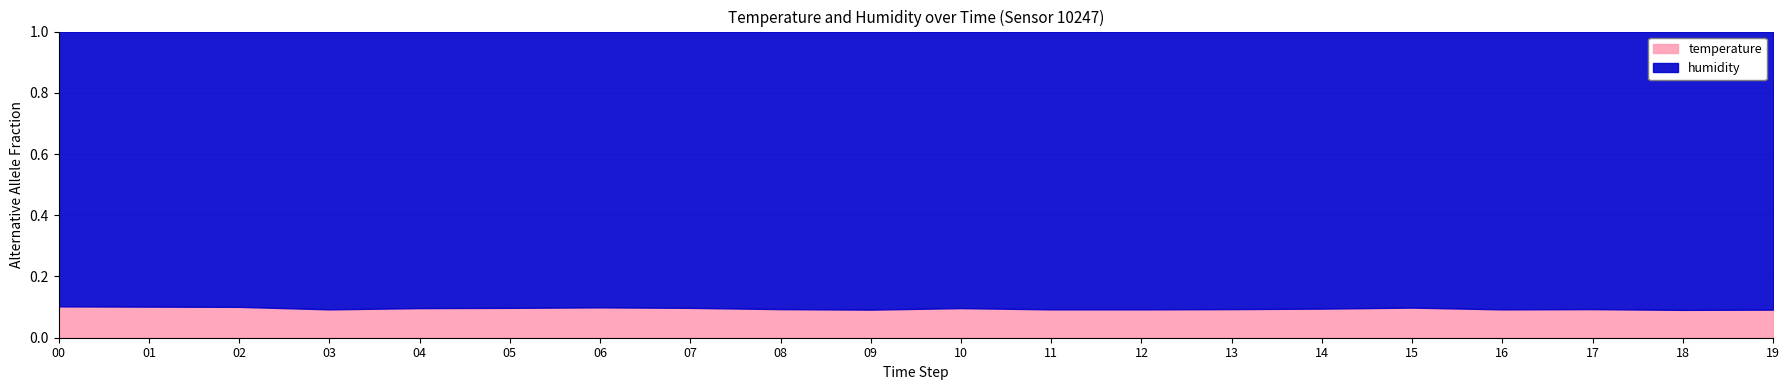

Where is the data nearest to the value 0?

18